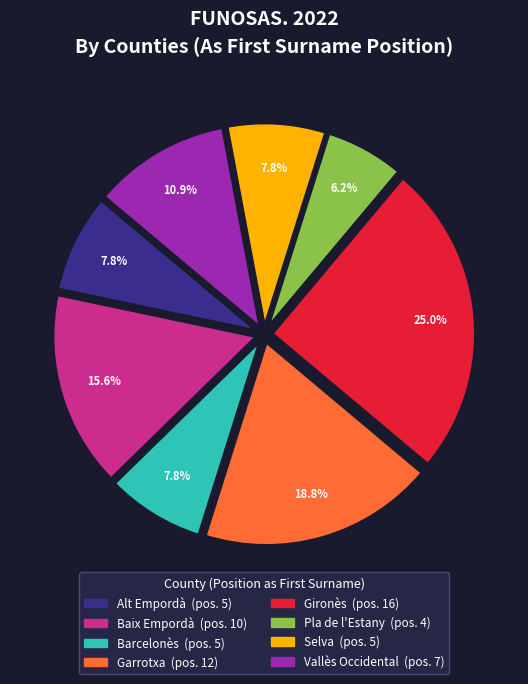

True or false: Vallès Occidental accounts for 11% of the total.

True